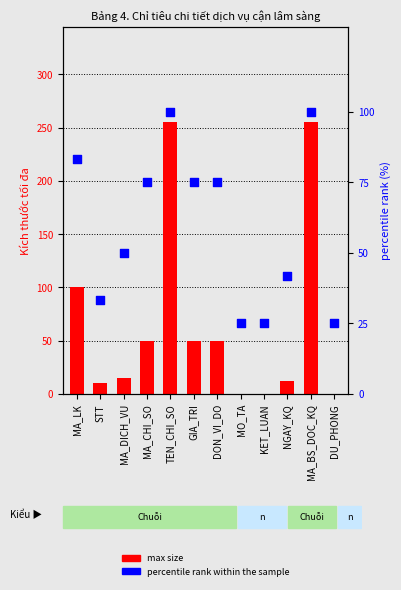

What is the total value across all series at KET_LUAN?

25.0